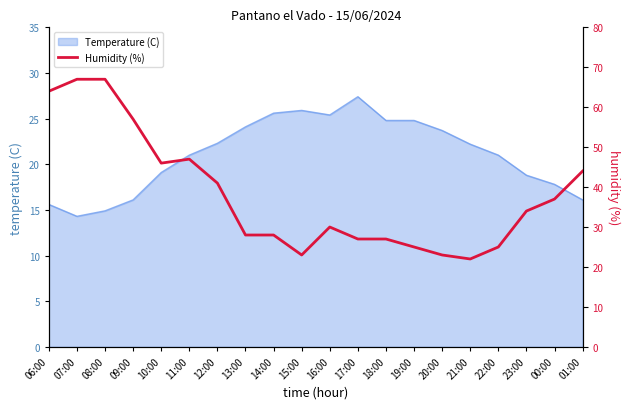

What is the minimum value shown in the chart?

22